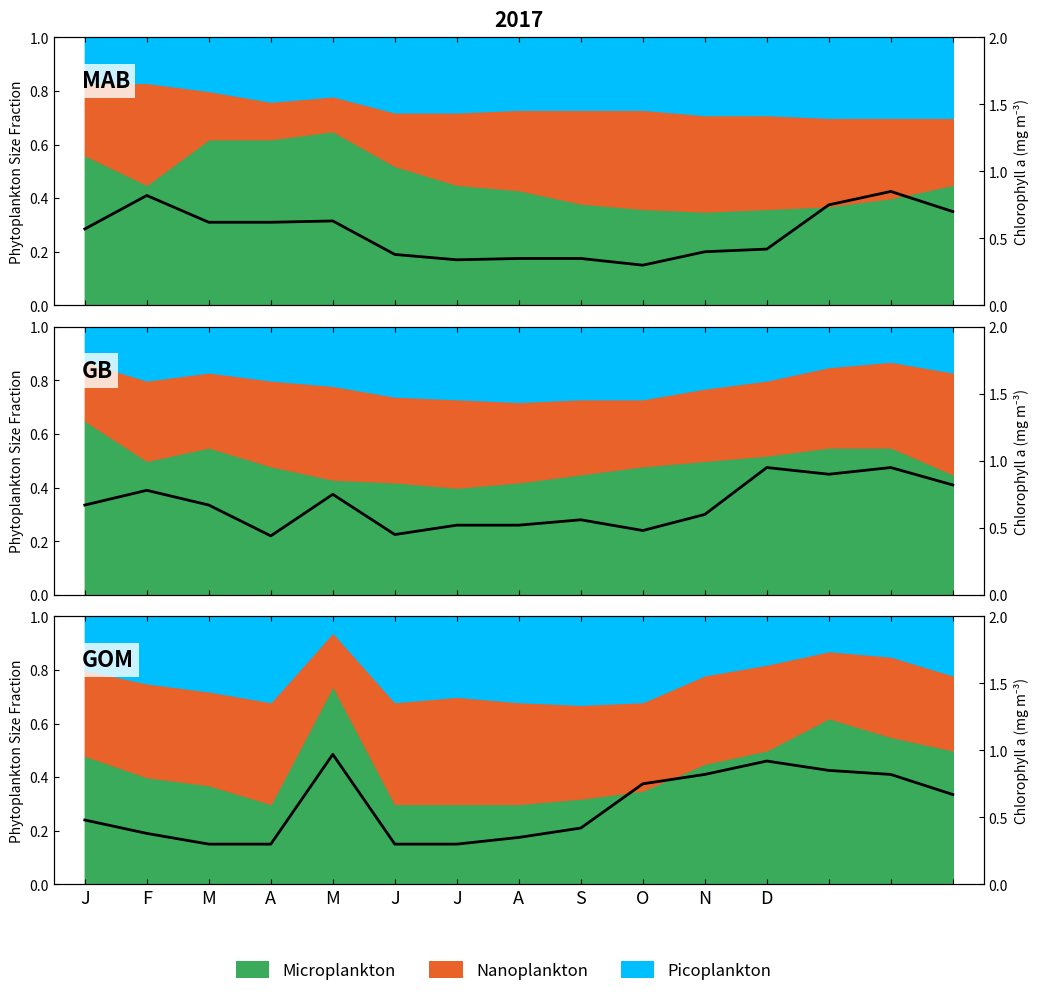

The chart shows a value of 0.8 at 12. True or false?

True